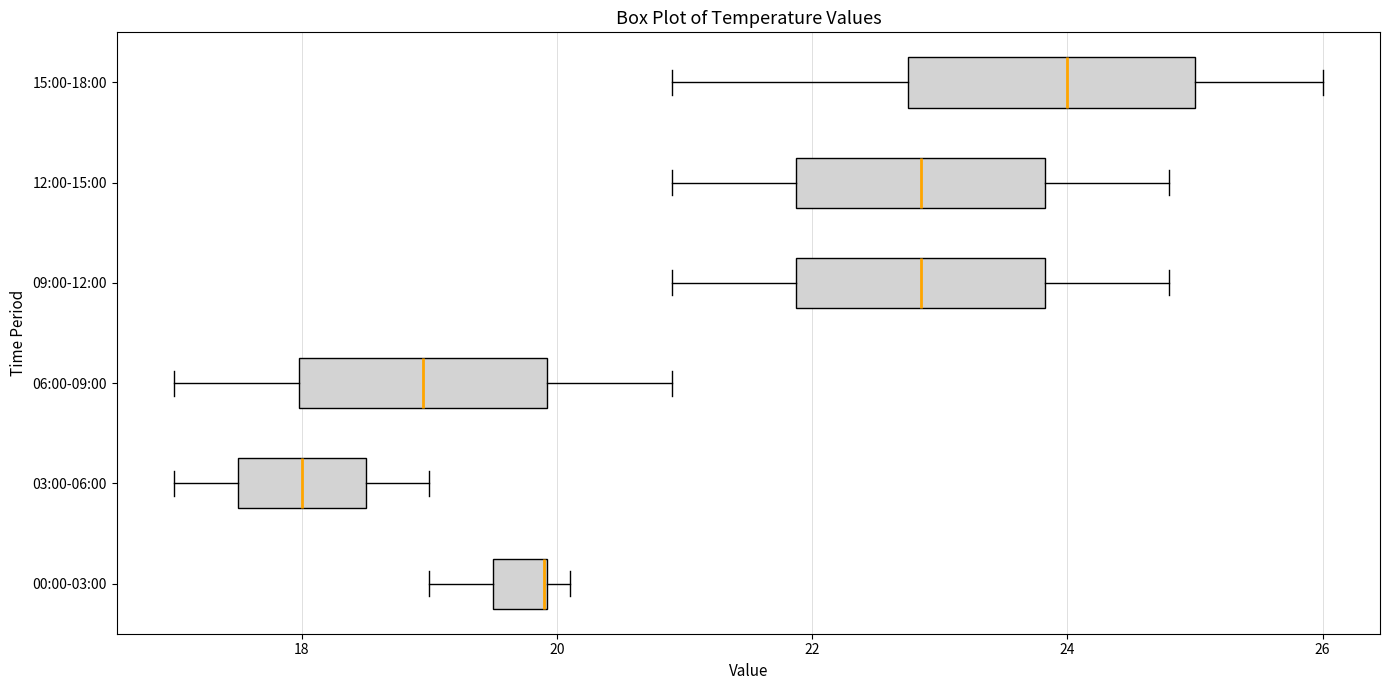

Which box is the widest, from its left edge to its right edge?

15:00-18:00